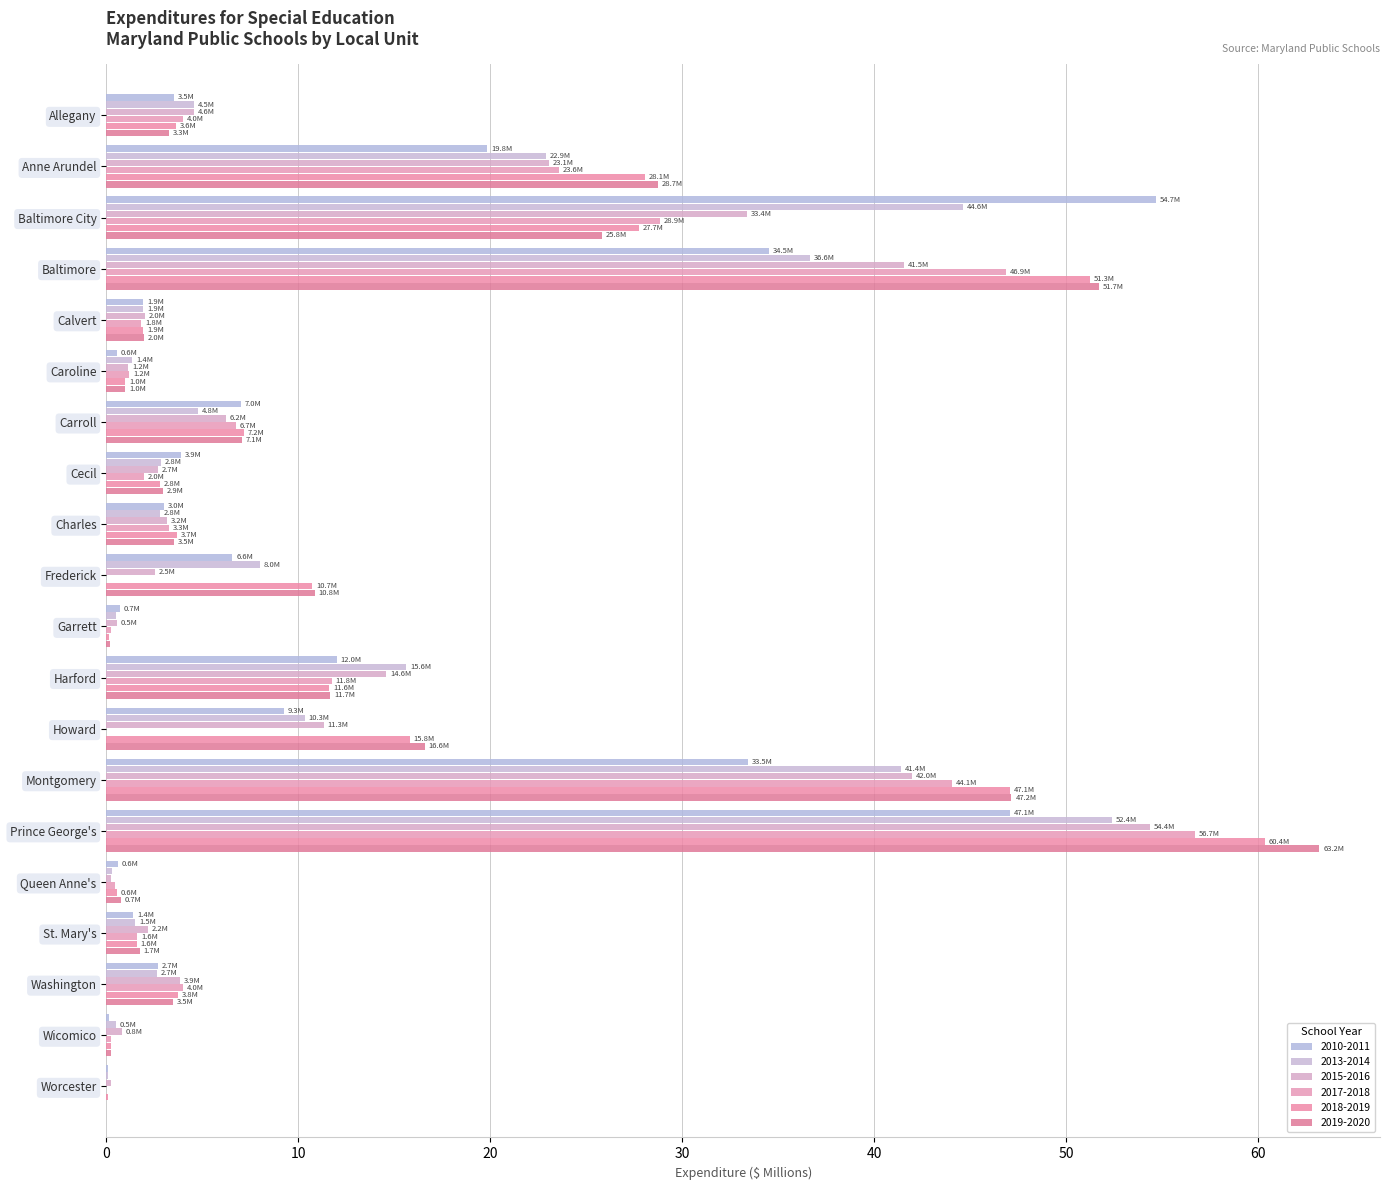

At which category is the sum across all series the highest?

Prince George's